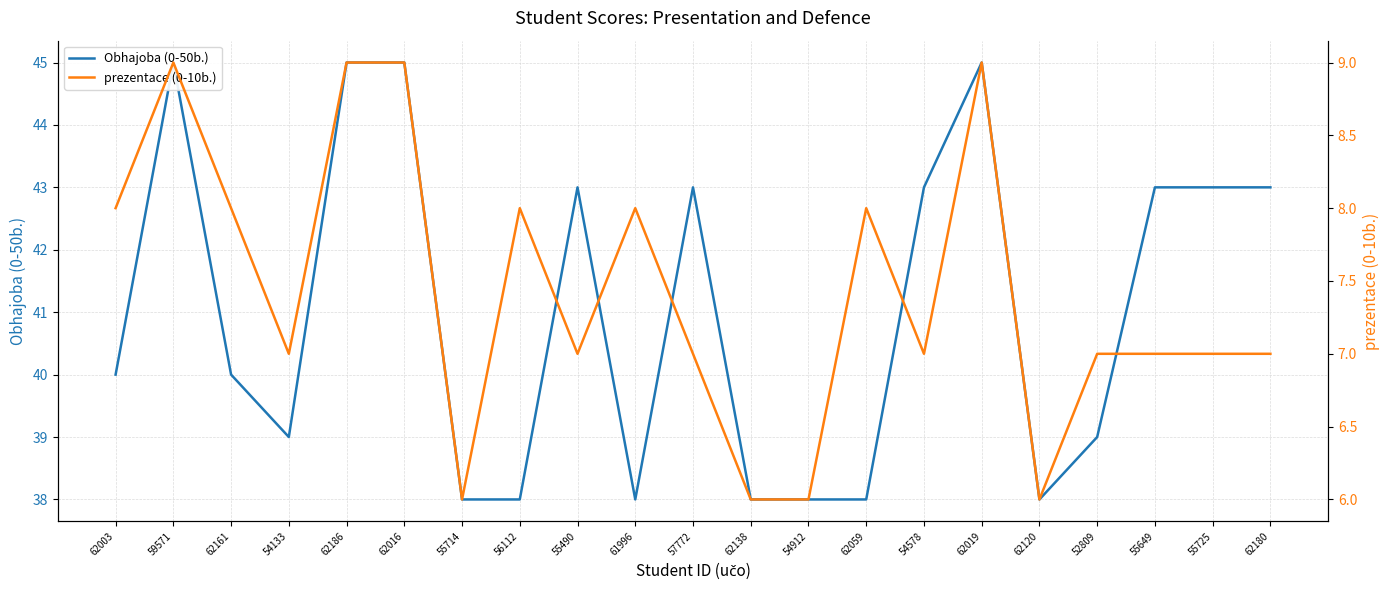

Is the value of prezentace (0-10b.) at 54133 greater than the value of Obhajoba (0-50b.) at 62186?

No